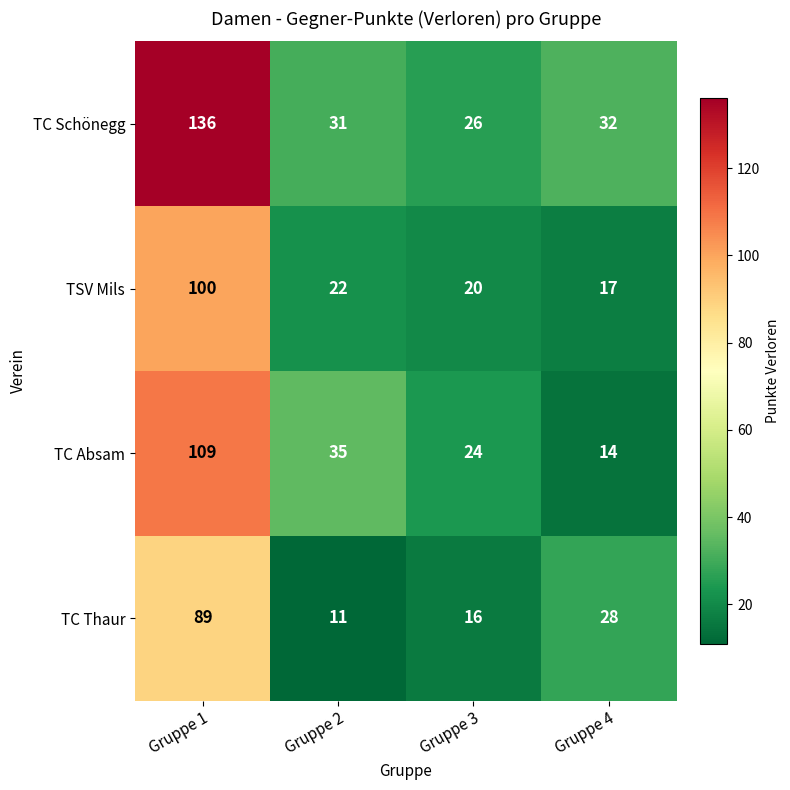

Reading right to left, transcribe all the data shown in this chart.

TC Schönegg: 32	26	31	136
TSV Mils: 17	20	22	100
TC Absam: 14	24	35	109
TC Thaur: 28	16	11	89